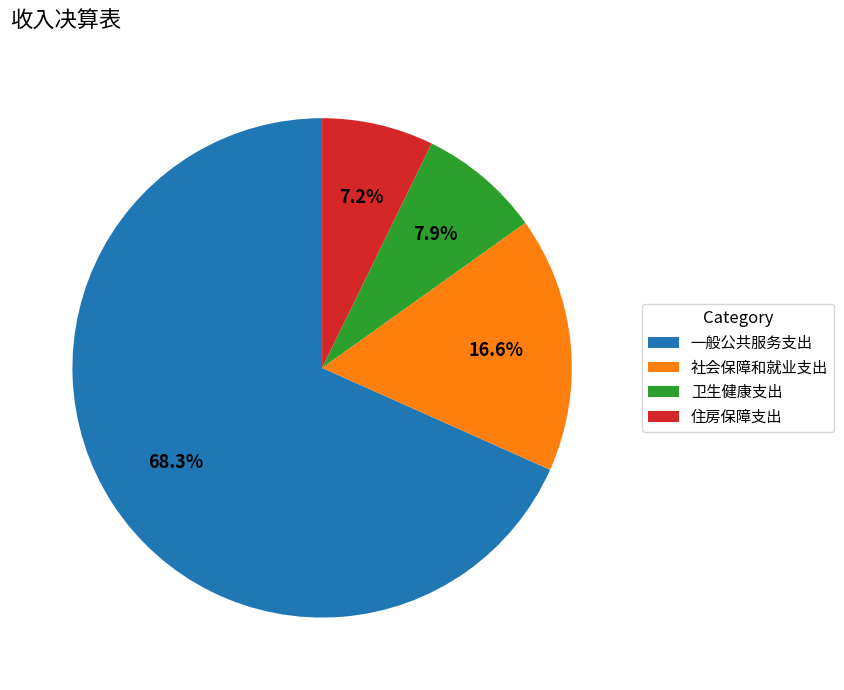

To the nearest percent, what is the average slice percentage?

25%